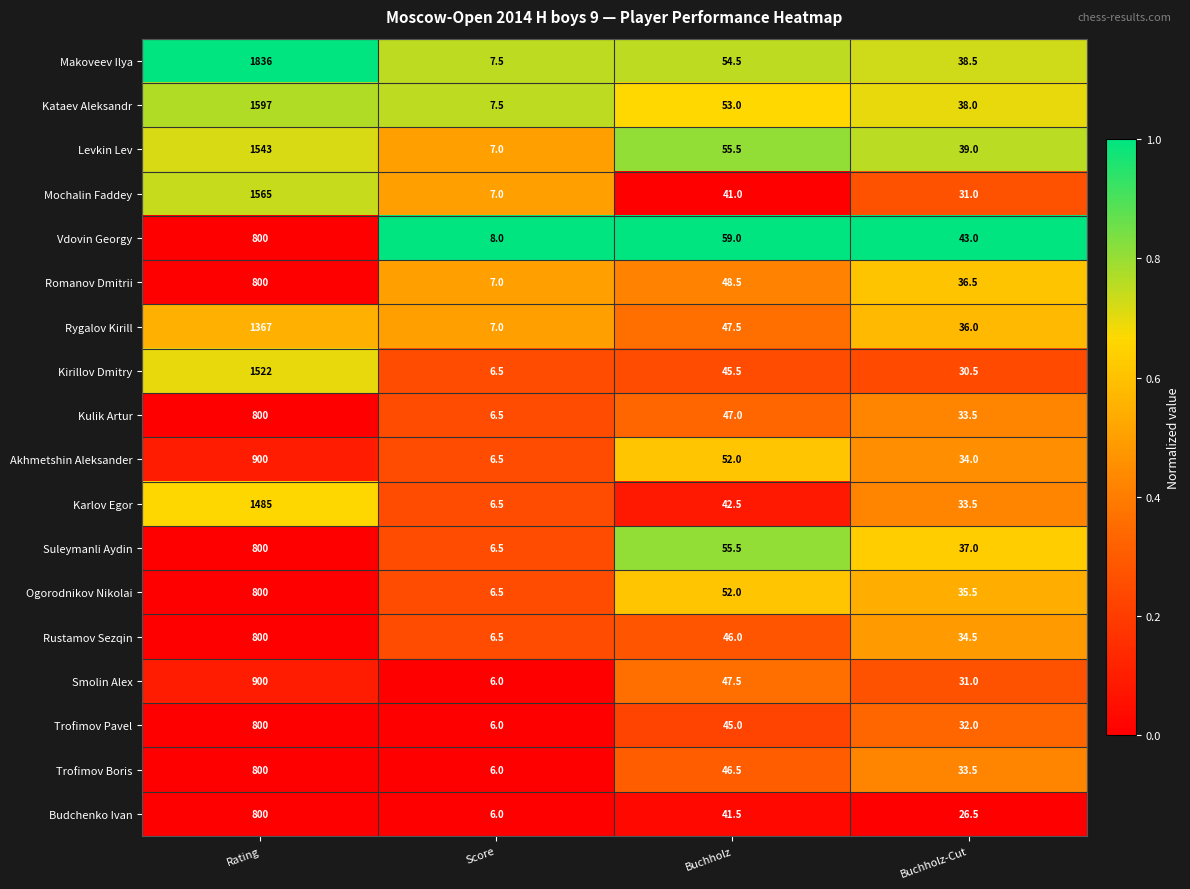

What is the spread (max minus min) of values at Rating?

1036.0